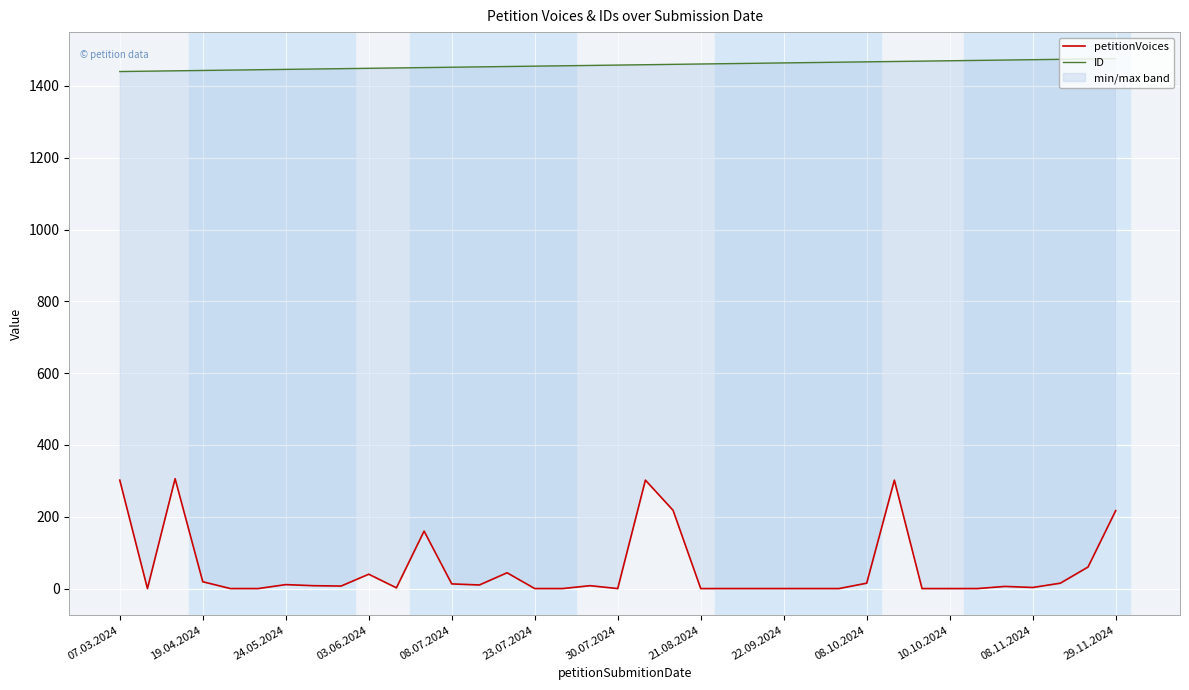

How many lines are shown in the chart?

2